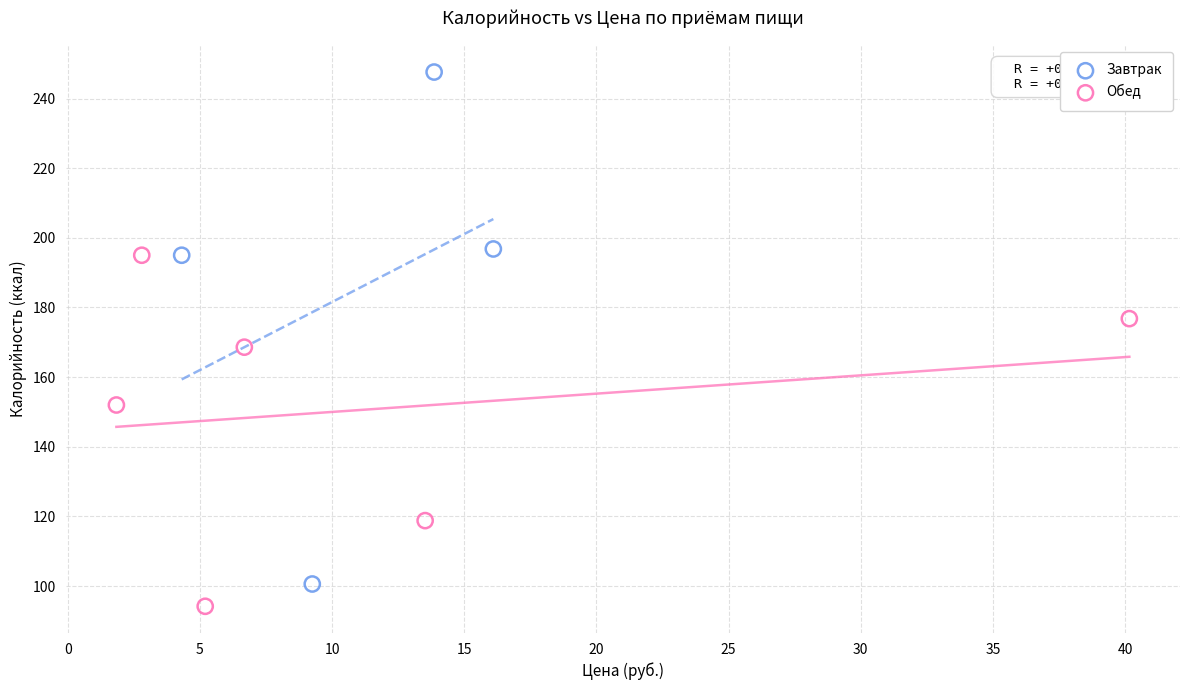

Which series has the largest Y range (max minus min)?

Завтрак